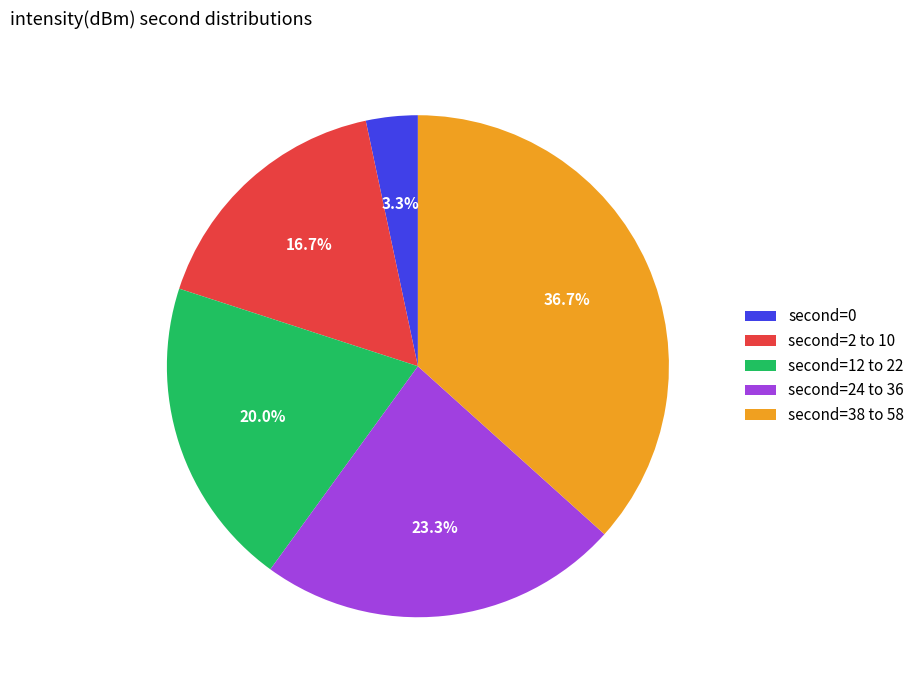

What is the smallest slice in the pie chart?

second=0